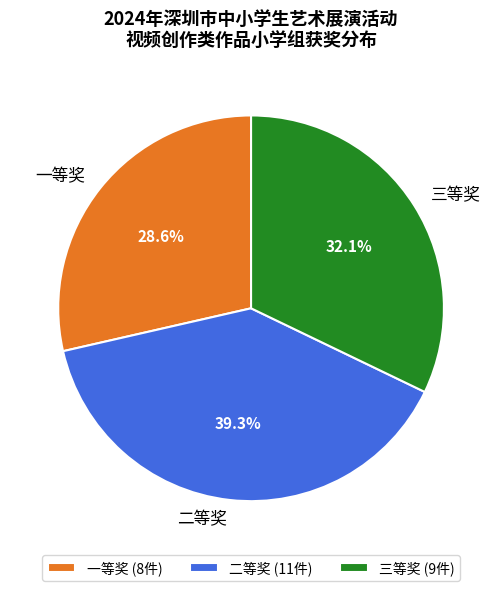

Rank the categories by value from highest to lowest.

二等奖, 三等奖, 一等奖